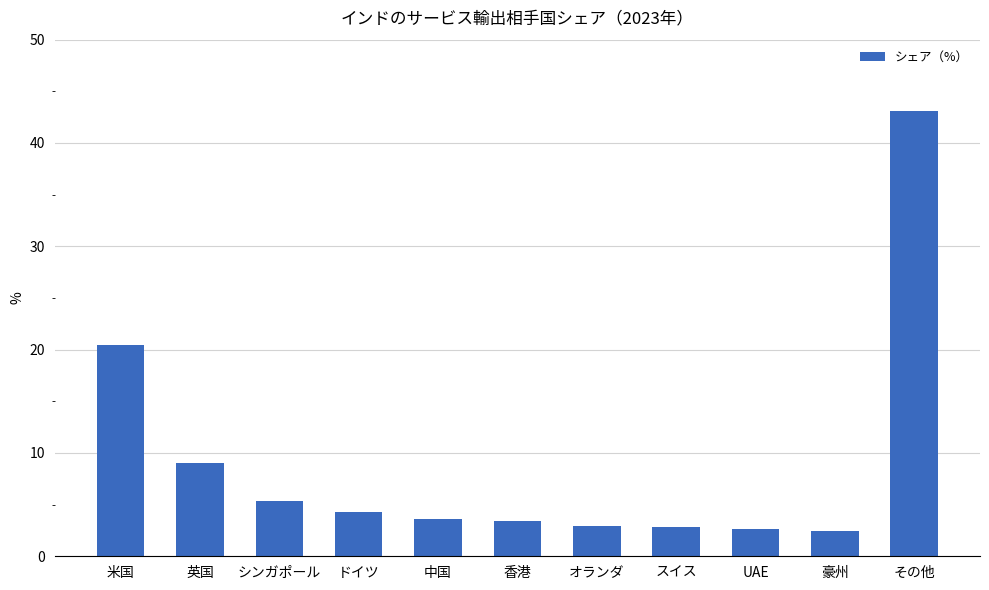

True or false: the data shows 6.6 at ドイツ.

False